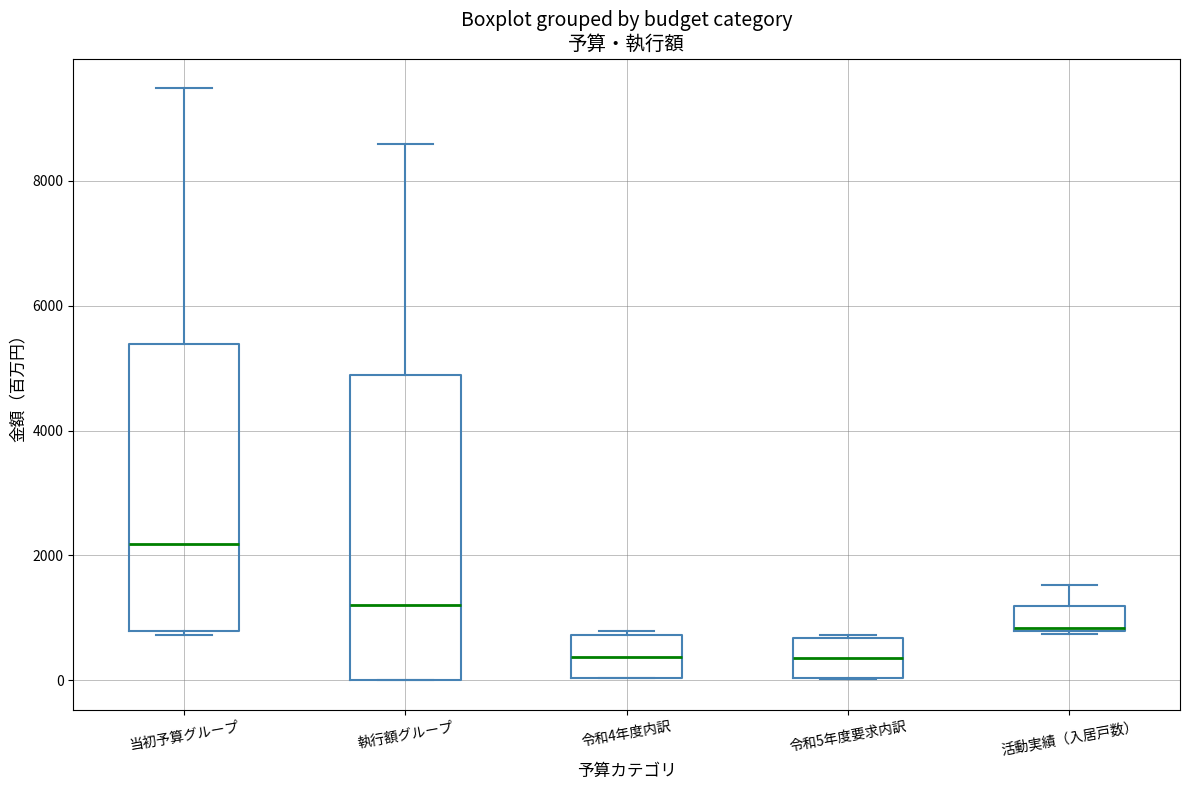

Reading left to right, read every box against the y-axis: the position of its median line, the range the box covers, and the ends of its whiskers. The values are not printed on the chart, so give them approximately, as read against the axis.

当初予算グループ: median 2200, box 800 to 5400, whiskers 800 to 9400
執行額グループ: median 1200, box 0 to 4800, whiskers 0 to 8600
令和4年度内訳: median 400, box 0 to 800, whiskers 0 to 800
令和5年度要求内訳: median 400, box 0 to 600, whiskers 0 to 800
活動実績（入居戸数）: median 800, box 800 to 1200, whiskers 800 to 1600